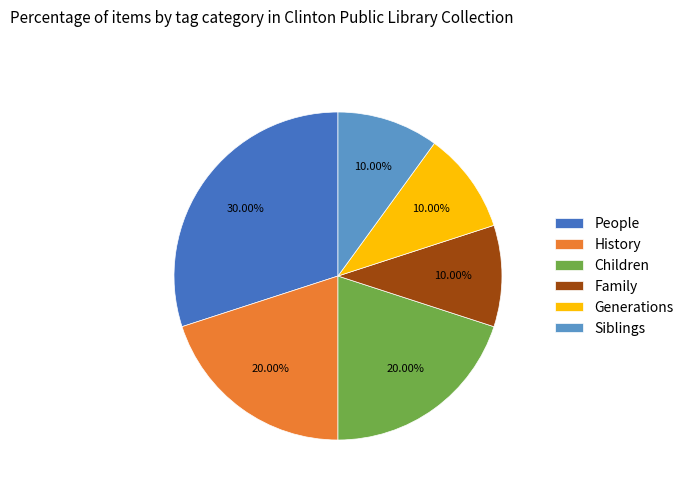

Approximately how many times larger is the value at Family compared to People?

0.3